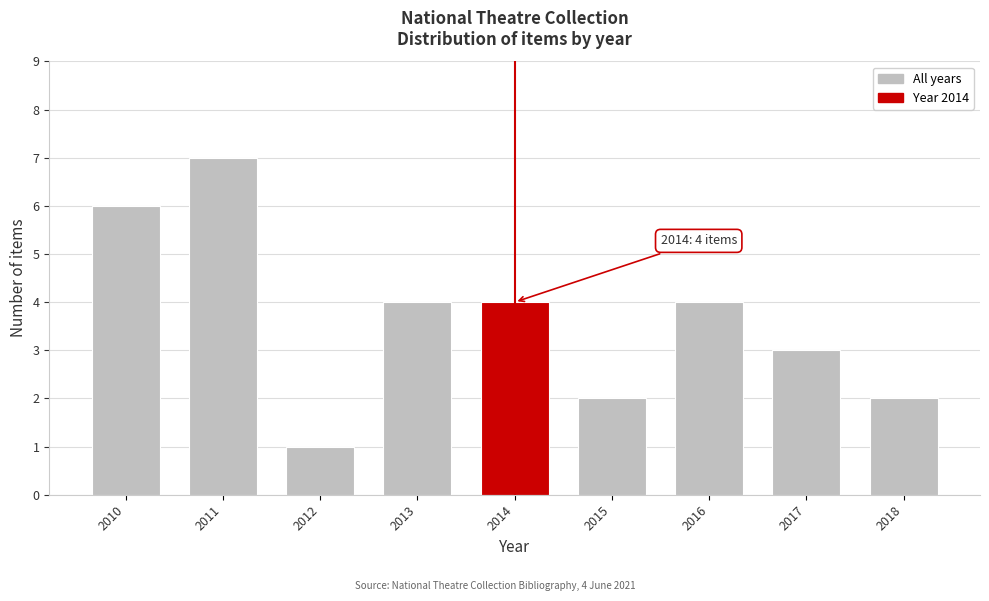

Reading left to right, what are all the values shown in this chart?

2010=6	2011=7	2012=1	2013=4	2014=4	2015=2	2016=4	2017=3	2018=2